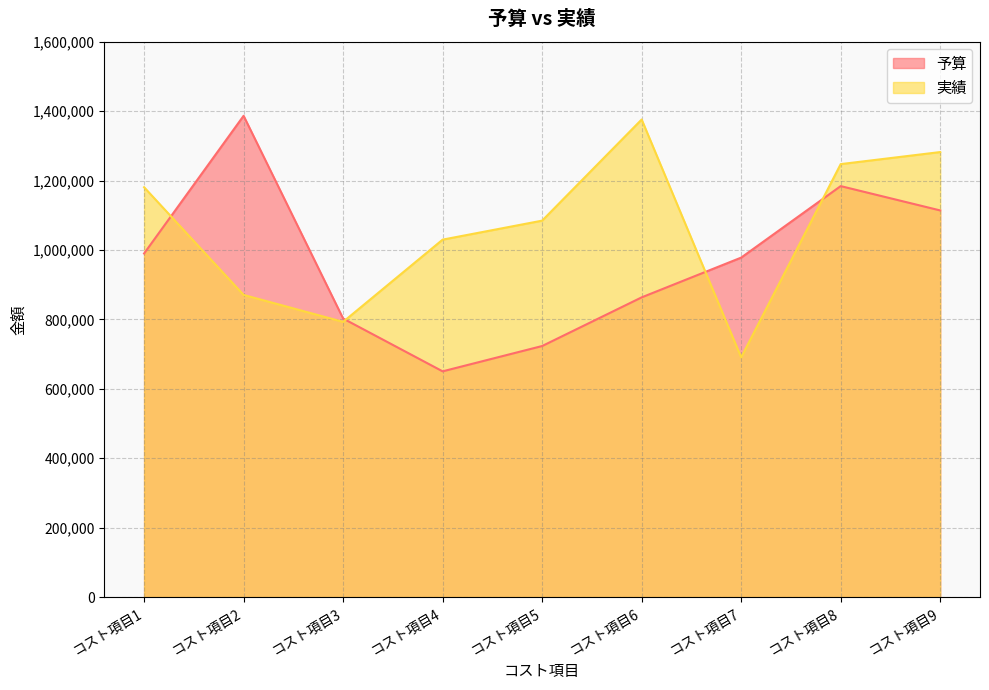

Between which two adjacent categories do 予算 and 実績 first intersect?

コスト項目1 and コスト項目2